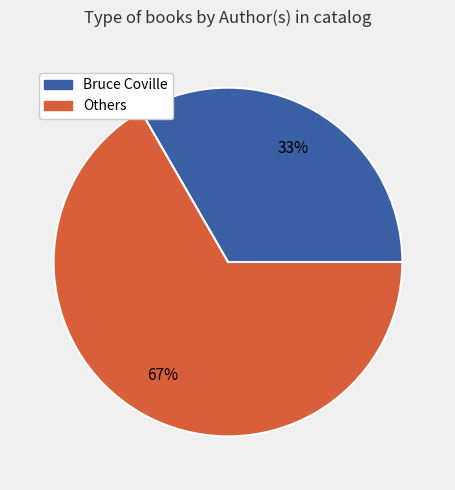

Is there any slice that represents more than half of the pie?

Yes